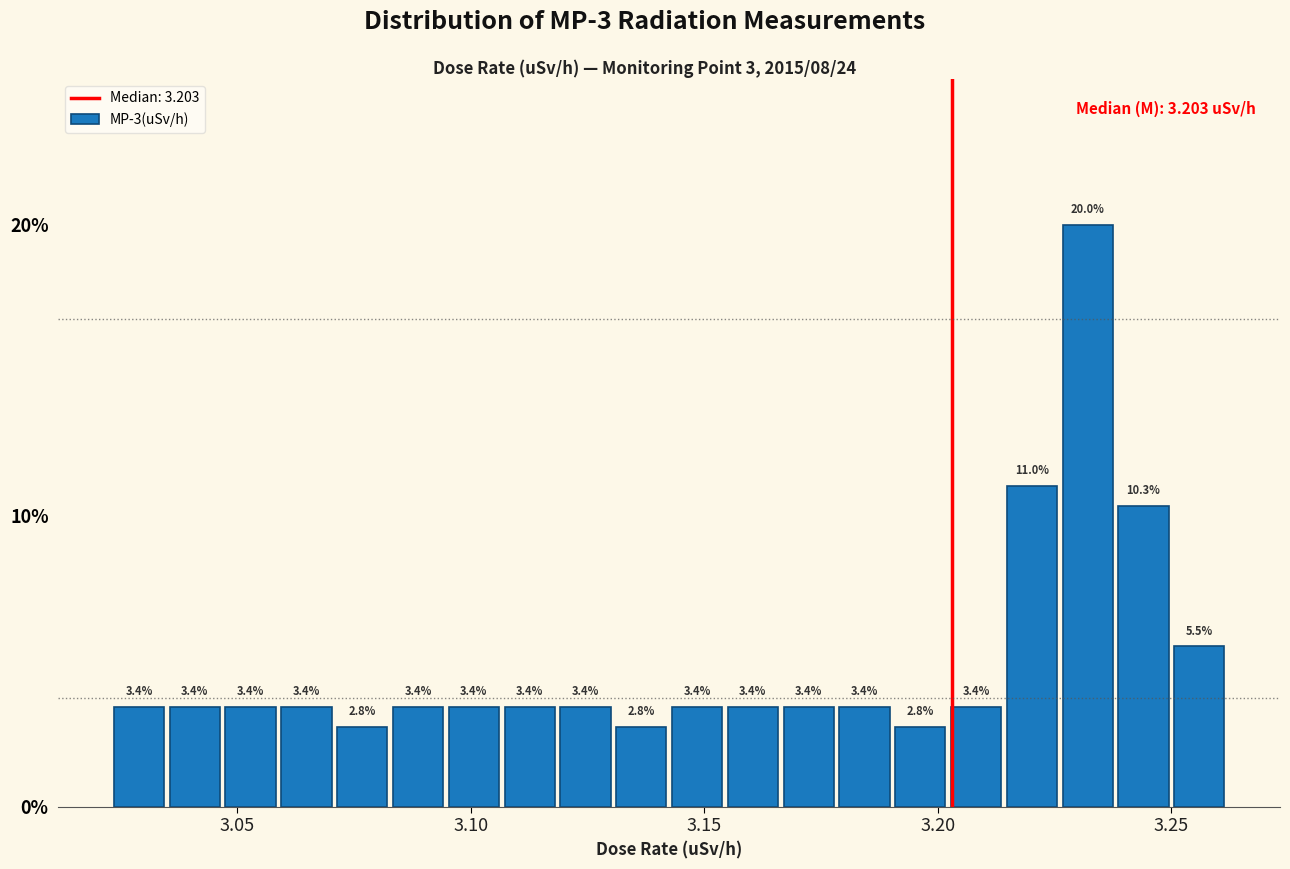

Around what value on the x-axis is the tallest bar? Give the approximate position of its centre, as read against the axis.

3.230